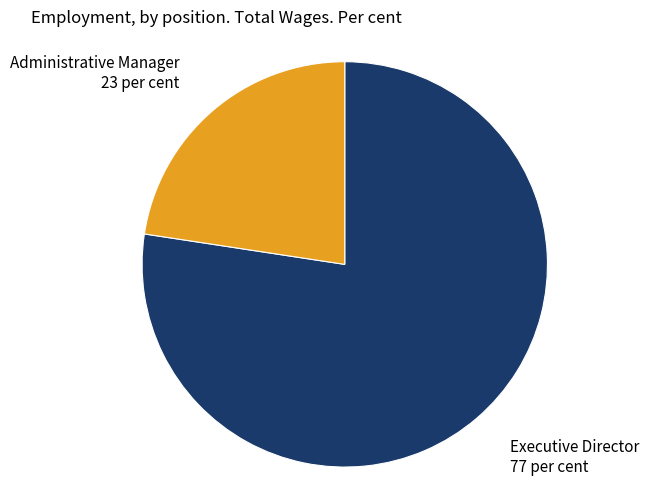

Does any single category account for the majority?

Yes